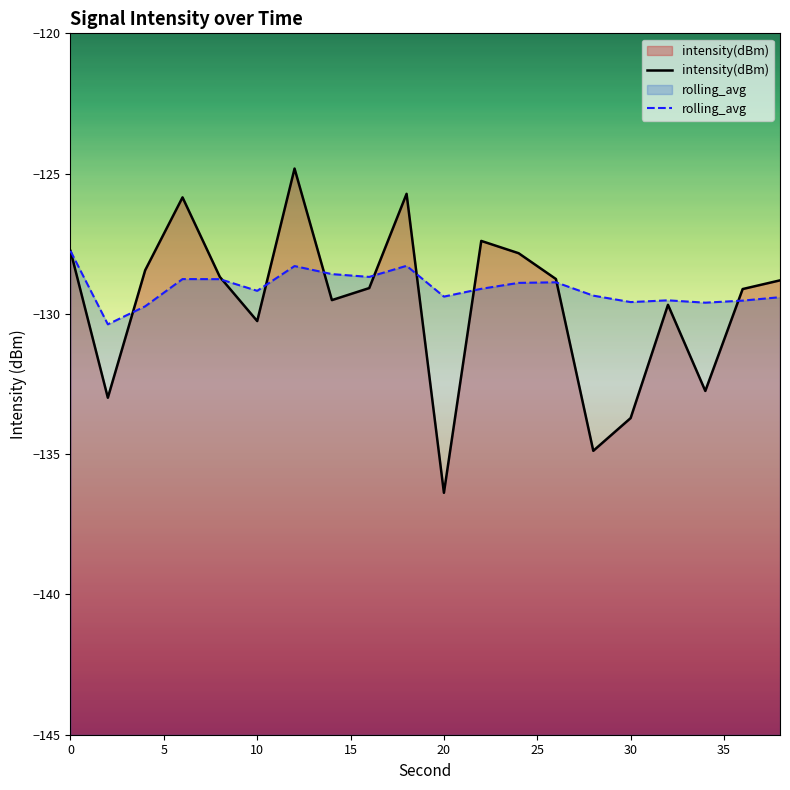

Reading left to right, list all the values displayed in this chart.

intensity(dBm): -127.8	-133.0	-128.4	-125.8	-128.7	-130.3	-124.8	-129.5	-129.1	-125.7	-136.4	-127.4	-127.8	-128.8	-134.9	-133.7	-129.7	-132.7	-129.1	-128.8
rolling_avg: -127.8	-130.4	-129.7	-128.8	-128.8	-129.2	-128.3	-128.6	-128.7	-128.3	-129.4	-129.1	-128.9	-128.9	-129.3	-129.6	-129.5	-129.6	-129.5	-129.4